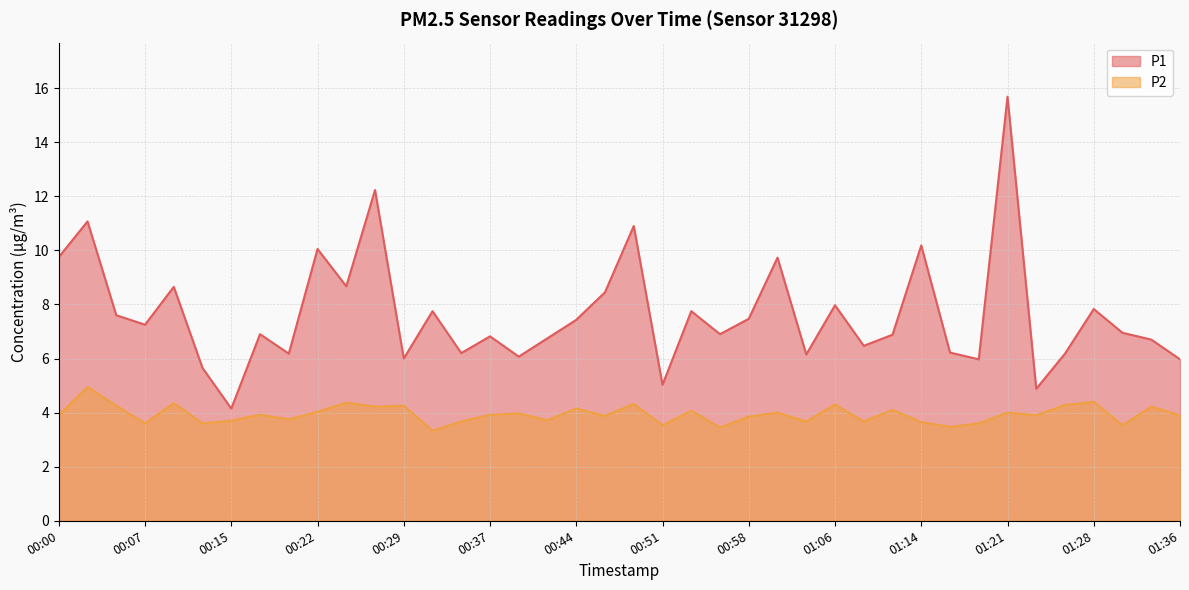

Reading left to right, what are all the values shown in this chart?

P1: 00:00=9.8	00:02=11.1	00:05=7.6	00:07=7.2	00:10=8.7	00:12=5.7	00:15=4.2	00:17=6.9	00:19=6.2	00:22=10.1	00:24=8.7	00:27=12.2	00:29=6.0	00:32=7.8	00:34=6.2	00:37=6.8	00:39=6.1	00:41=6.8	00:44=7.4	00:46=8.4	00:49=10.9	00:51=5.0	00:53=7.8	00:56=6.9	00:58=7.5	01:01=9.7	01:03=6.2	01:06=8.0	01:08=6.5	01:11=6.9	01:14=10.2	01:16=6.2	01:19=6.0	01:21=15.7	01:23=4.9	01:26=6.2	01:28=7.8	01:31=7.0	01:34=6.7	01:36=6.0
P2: 00:00=3.9	00:02=5.0	00:05=4.2	00:07=3.6	00:10=4.3	00:12=3.6	00:15=3.7	00:17=3.9	00:19=3.8	00:22=4.0	00:24=4.4	00:27=4.2	00:29=4.2	00:32=3.3	00:34=3.7	00:37=3.9	00:39=4.0	00:41=3.7	00:44=4.2	00:46=3.9	00:49=4.3	00:51=3.5	00:53=4.1	00:56=3.5	00:58=3.9	01:01=4.0	01:03=3.7	01:06=4.3	01:08=3.7	01:11=4.1	01:14=3.6	01:16=3.5	01:19=3.6	01:21=4.0	01:23=3.9	01:26=4.3	01:28=4.4	01:31=3.5	01:34=4.2	01:36=3.9